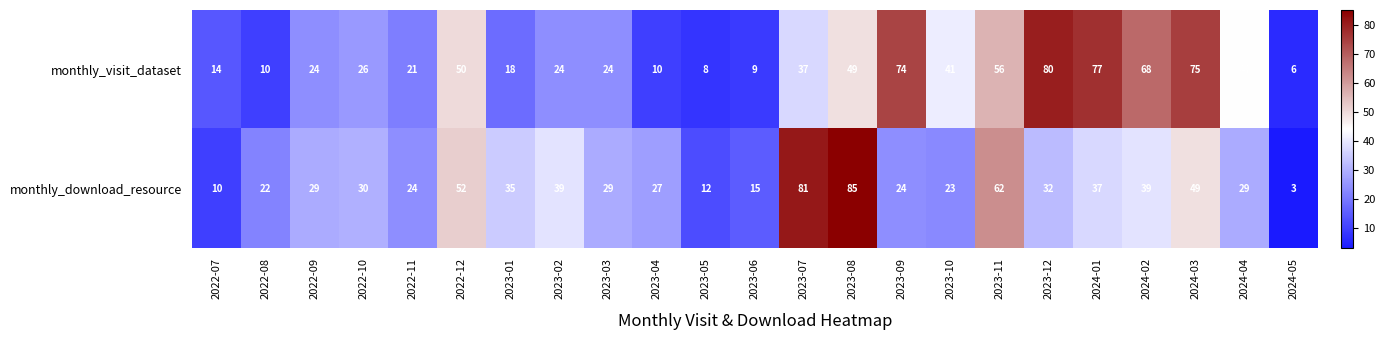

Rank the series by their maximum value, from lowest to highest.

monthly_visit_dataset, monthly_download_resource